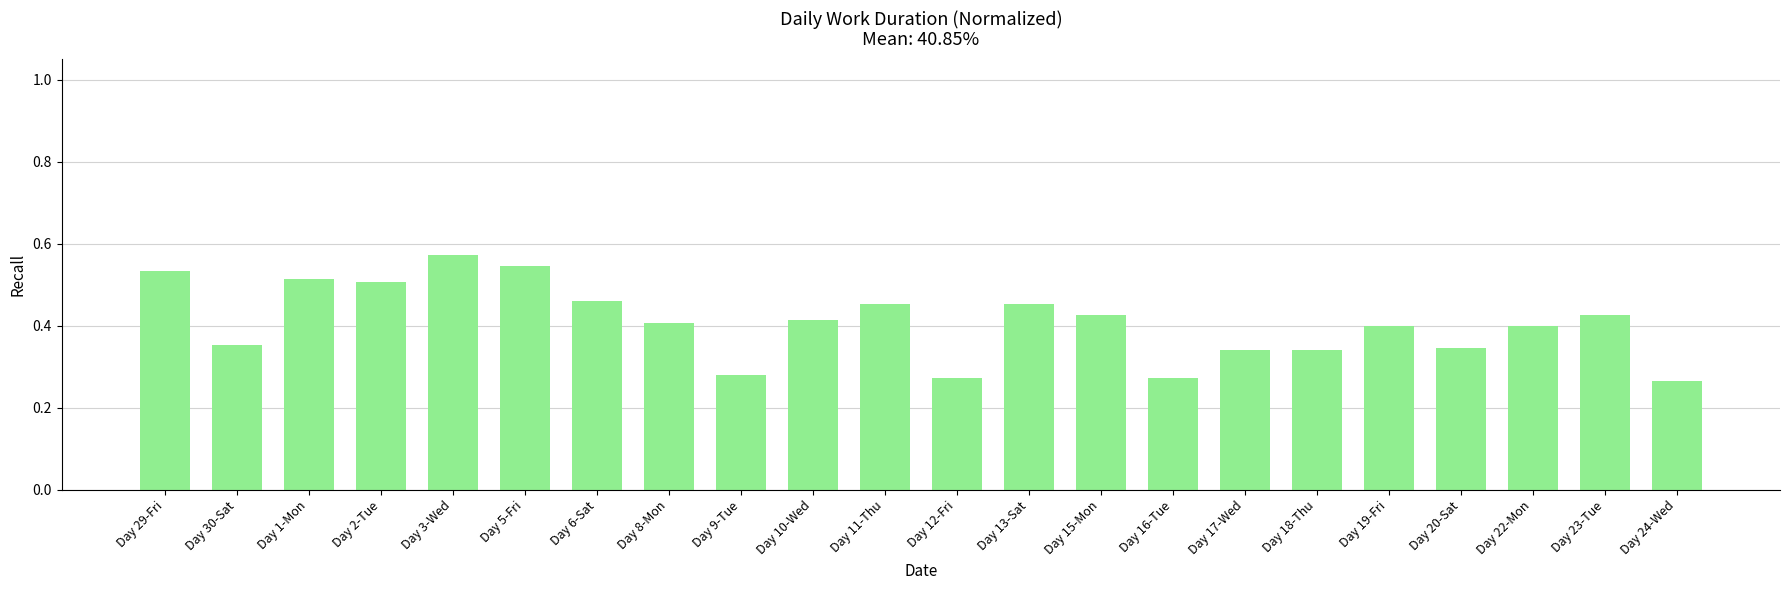

What is the label of the 16th bar from the right?

Day 6-Sat